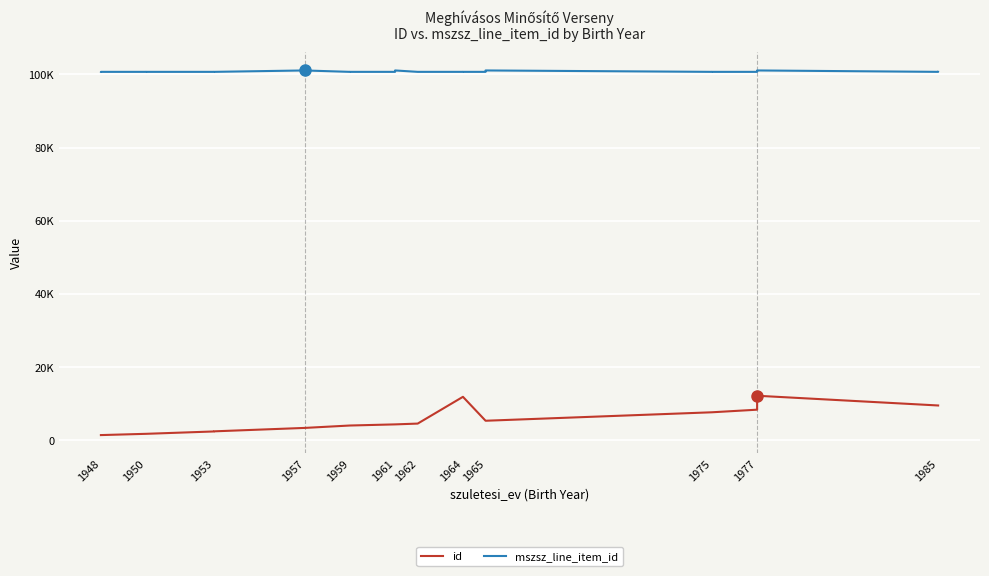

How many values in the id series are below 4512?

13